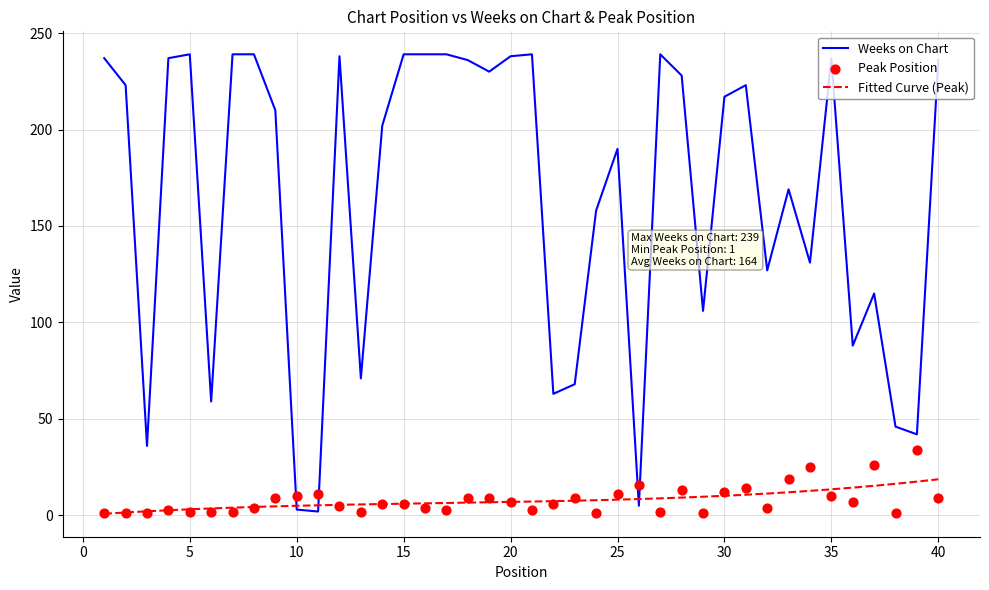

Which series has the largest total across all categories?

Weeks on Chart